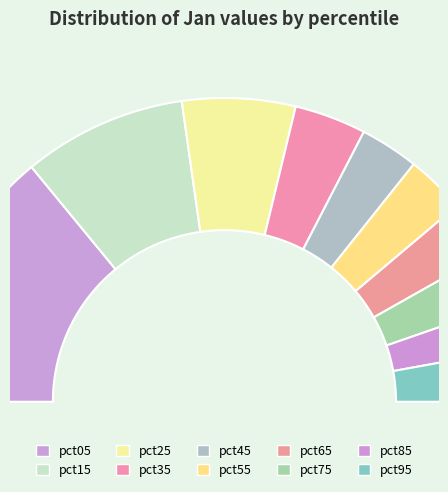

The pct25 slice represents 12% of the pie. True or false?

True